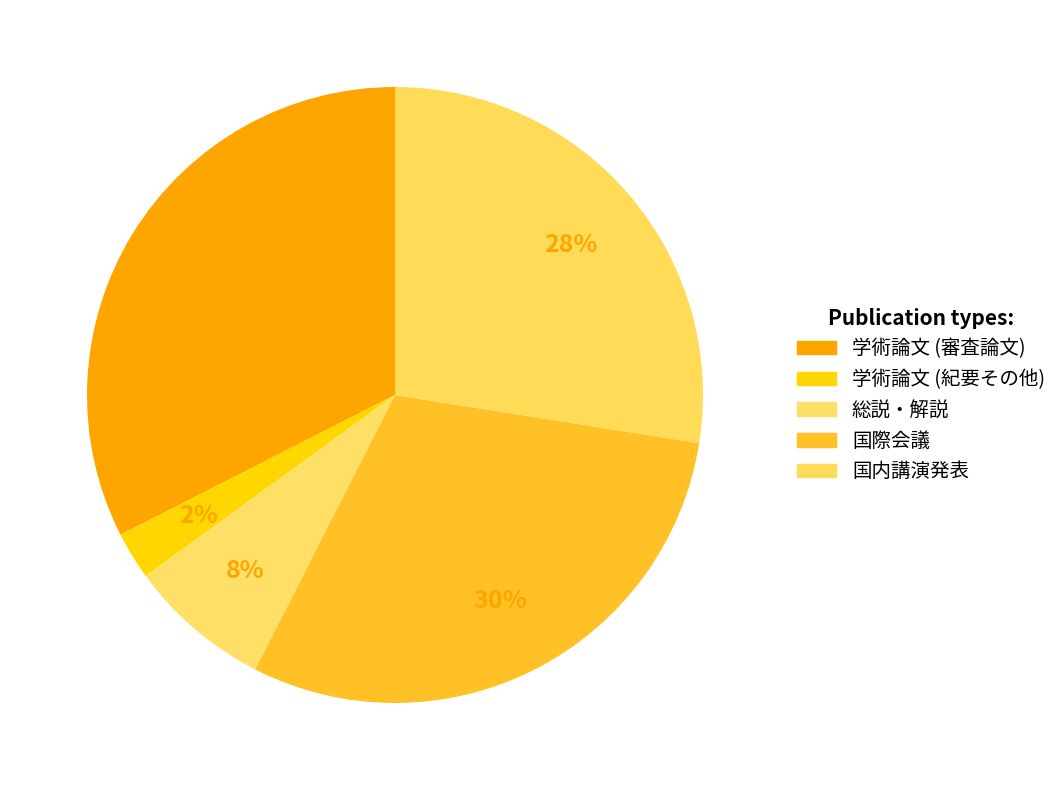

Between 国際会議 and 総説・解説, which is larger?

国際会議